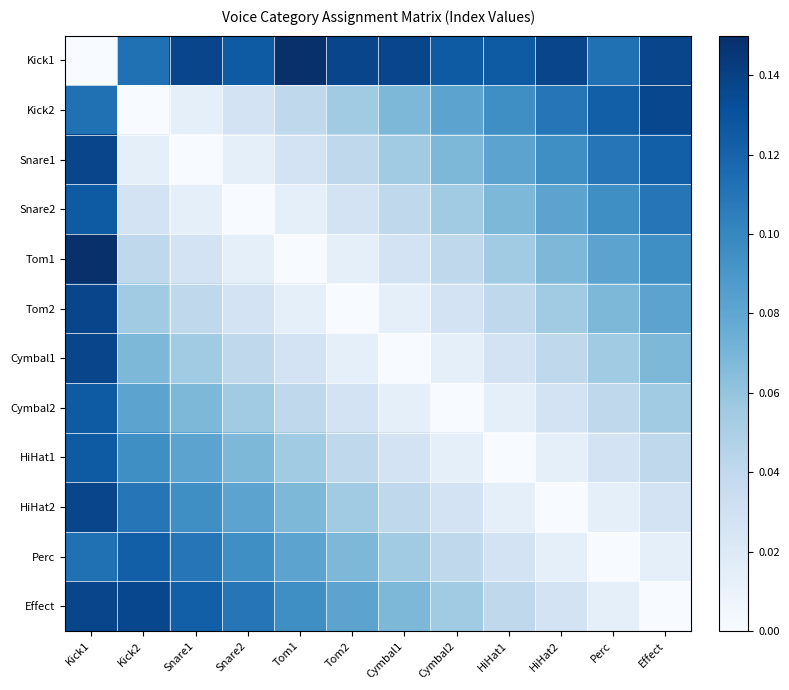

Which label corresponds to the largest value in the chart?

Tom1